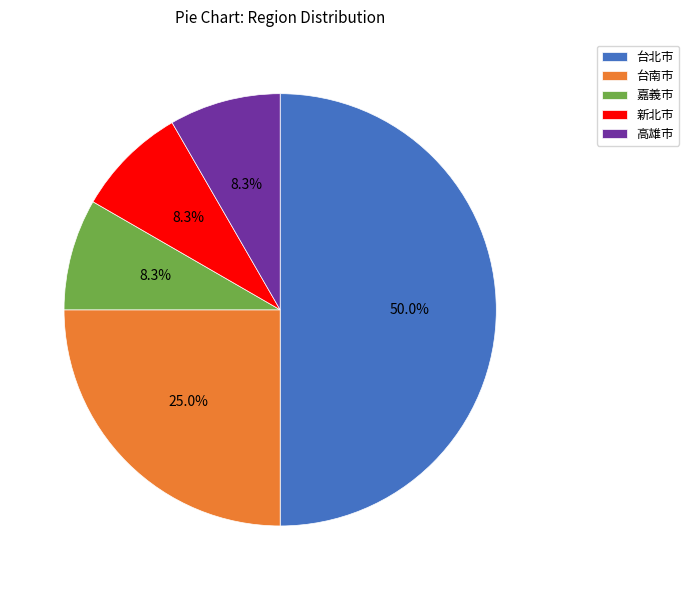

Between 嘉義市 and 台北市, which is larger?

台北市